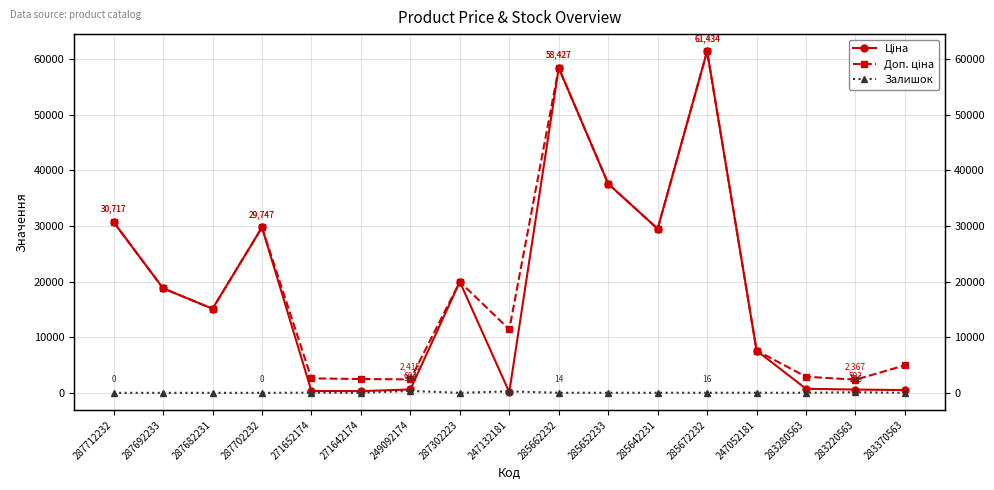

True or false: Доп. ціна and Ціна cross at least once.

False